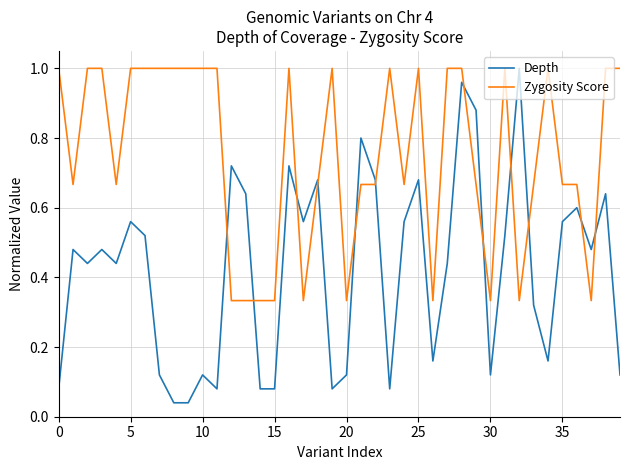

Which series has the widest spread of values?

Depth